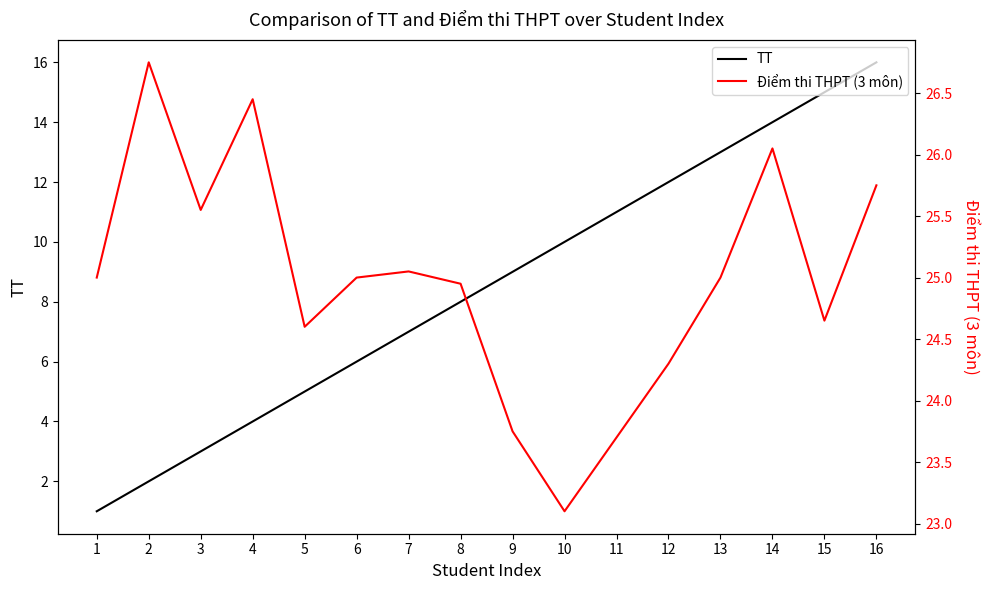

Reading left to right, what are all the values shown in this chart?

TT: 1=1.0	2=2.0	3=3.0	4=4.0	5=5.0	6=6.0	7=7.0	8=8.0	9=9.0	10=10.0	11=11.0	12=12.0	13=13.0	14=14.0	15=15.0	16=16.0
Điểm thi THPT (3 môn): 1=25.0	2=26.8	3=25.6	4=26.4	5=24.6	6=25.0	7=25.1	8=24.9	9=23.8	10=23.1	11=23.7	12=24.3	13=25.0	14=26.1	15=24.6	16=25.8